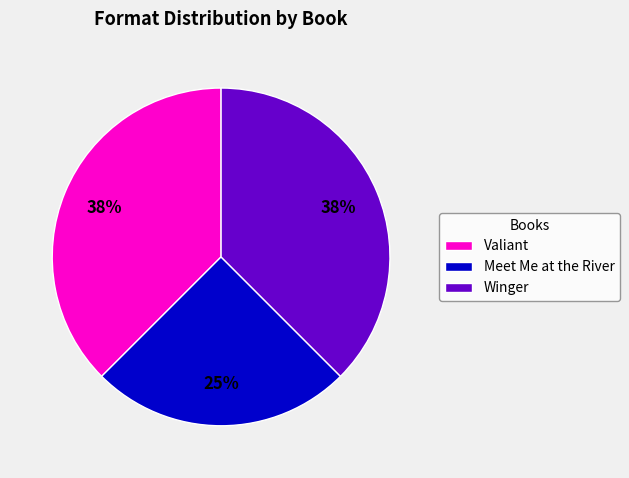

Is there a majority slice in this chart?

No